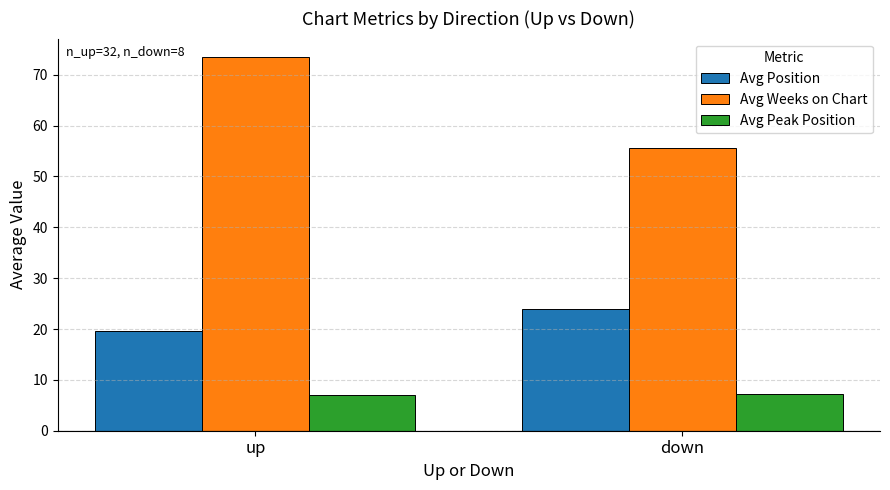

Rank the series by their average value, from highest to lowest.

Avg Weeks on Chart, Avg Position, Avg Peak Position